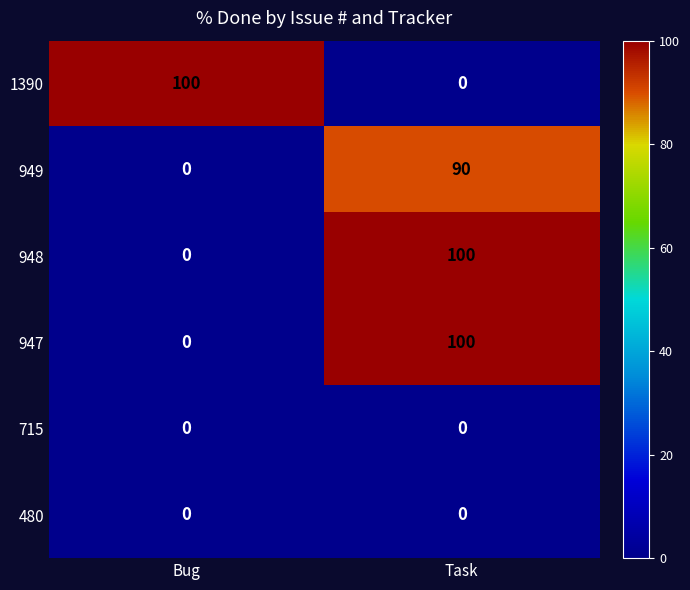

Is the value of 949 at Task greater than the value of 1390 at Bug?

No